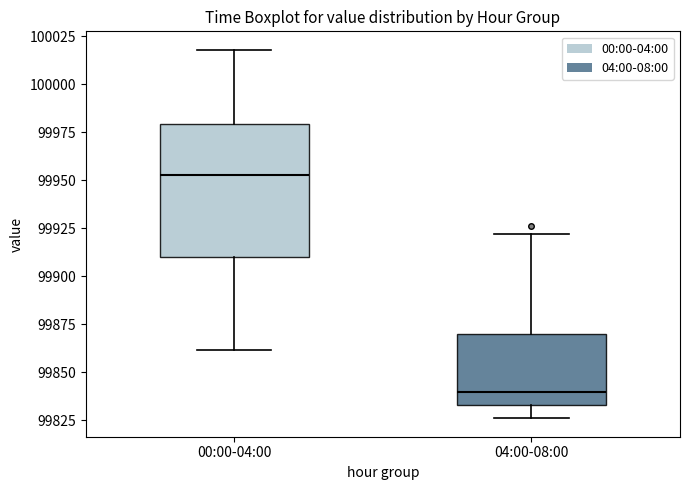

Where is the lower edge of the box for 04:00-08:00 on the y-axis? The values are not printed on the chart, so give them approximately, as read against the axis.

99835